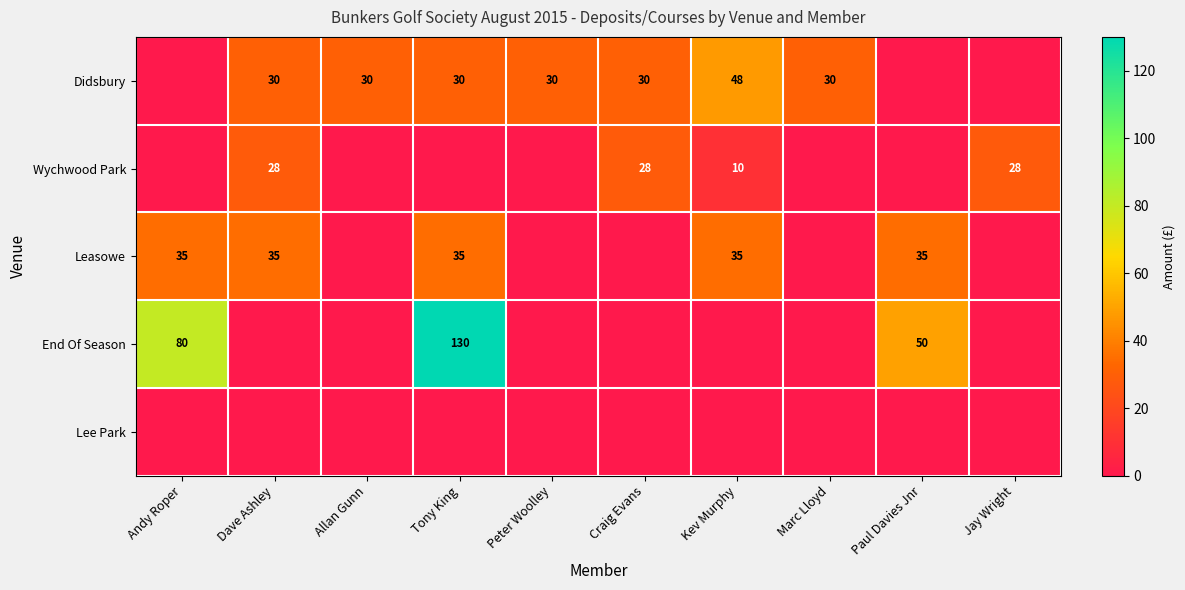

The Leasowe series shows 35 at Paul Davies Jnr. True or false?

True